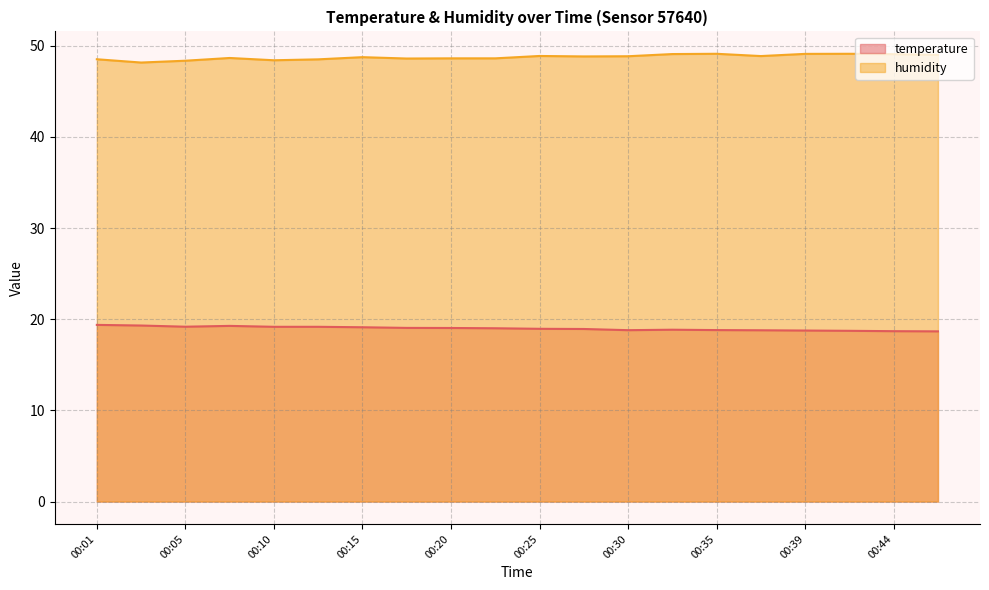

True or false: temperature and humidity intersect in this chart.

False